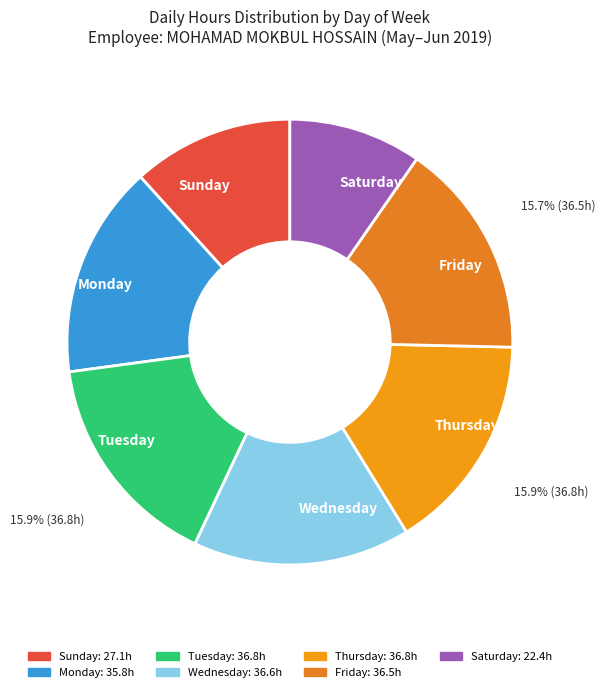

Combined, do Sunday and Tuesday account for over 50%?

No